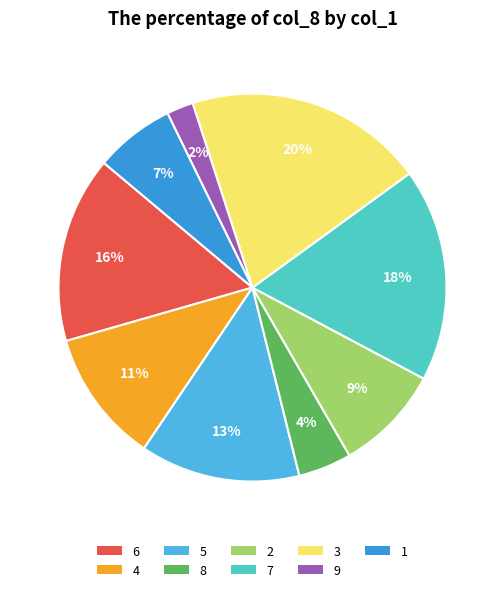

Which category has the smallest portion of the pie?

9